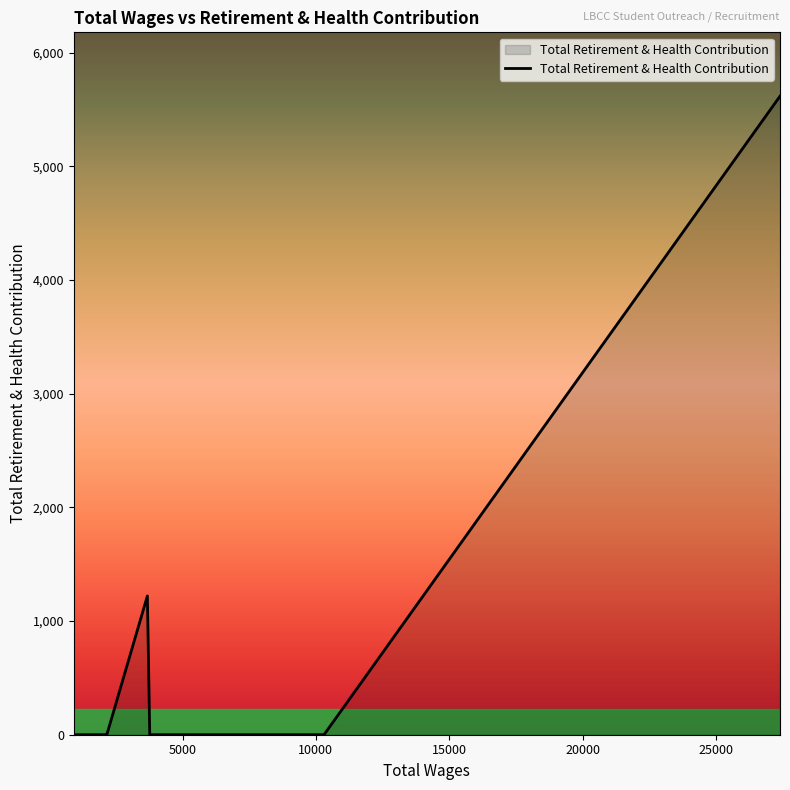

What is the maximum value shown in the chart?

5618